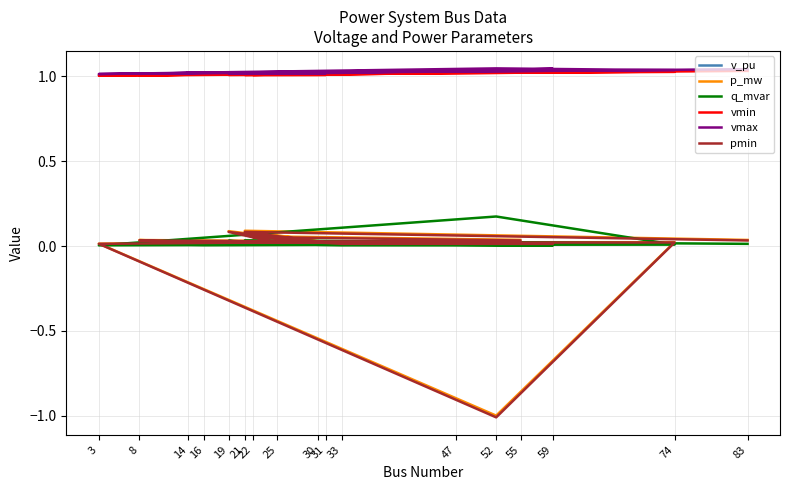

What is the average value of the vmin series?

1.0